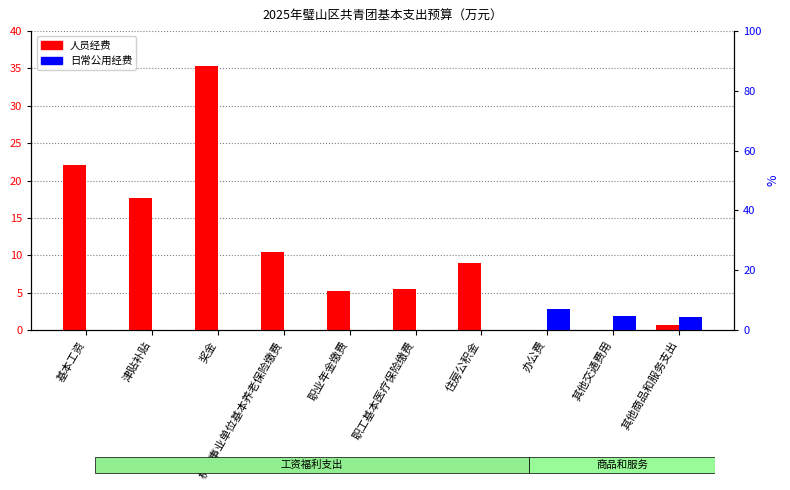

Reading left to right, list all the values displayed in this chart.

人员经费: 22.0	17.6	35.4	10.4	5.2	5.5	9.0	0.0	0.0	0.6
日常公用经费: 0.0	0.0	0.0	0.0	0.0	0.0	0.0	6.9	4.8	4.4